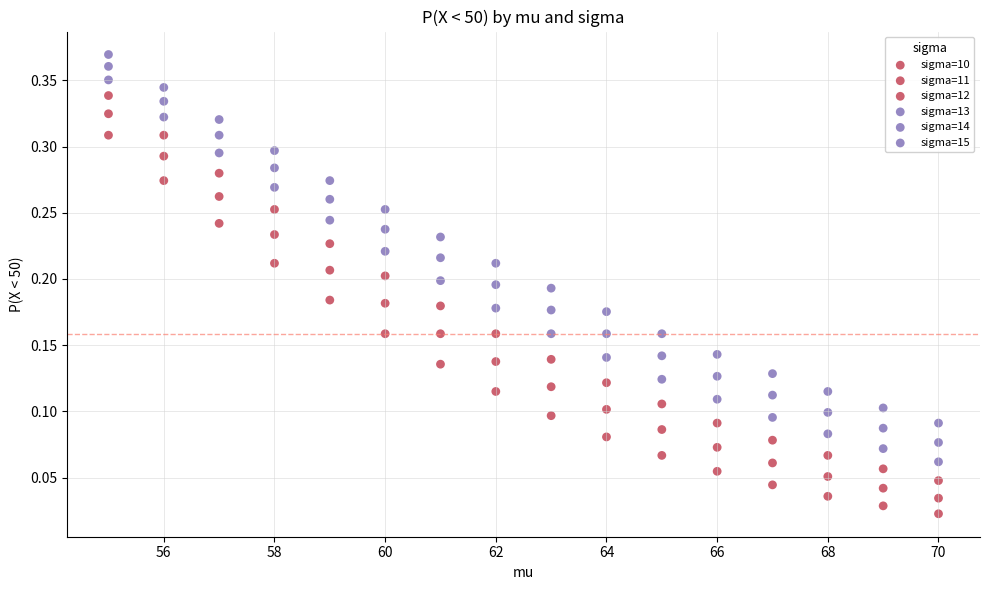

How many data points are displayed?

96